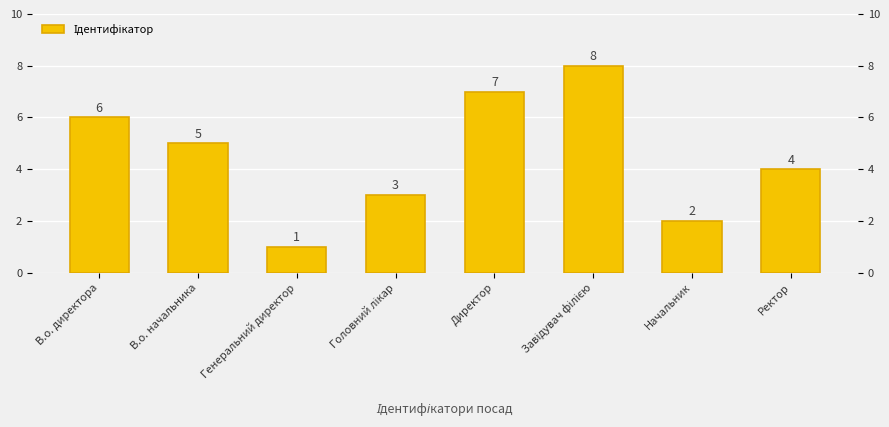

Rank the categories by value from lowest to highest.

Генеральний директор, Начальник, Головний лікар, Ректор, В.о. начальника, В.о. директора, Директор, Завідувач філією